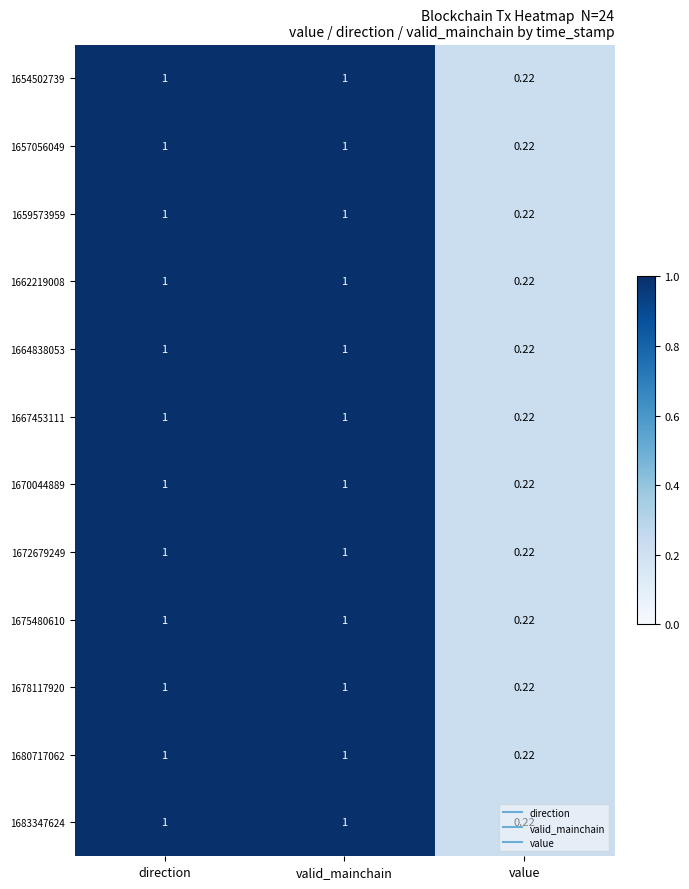

Which category has the lowest value across all series?

value